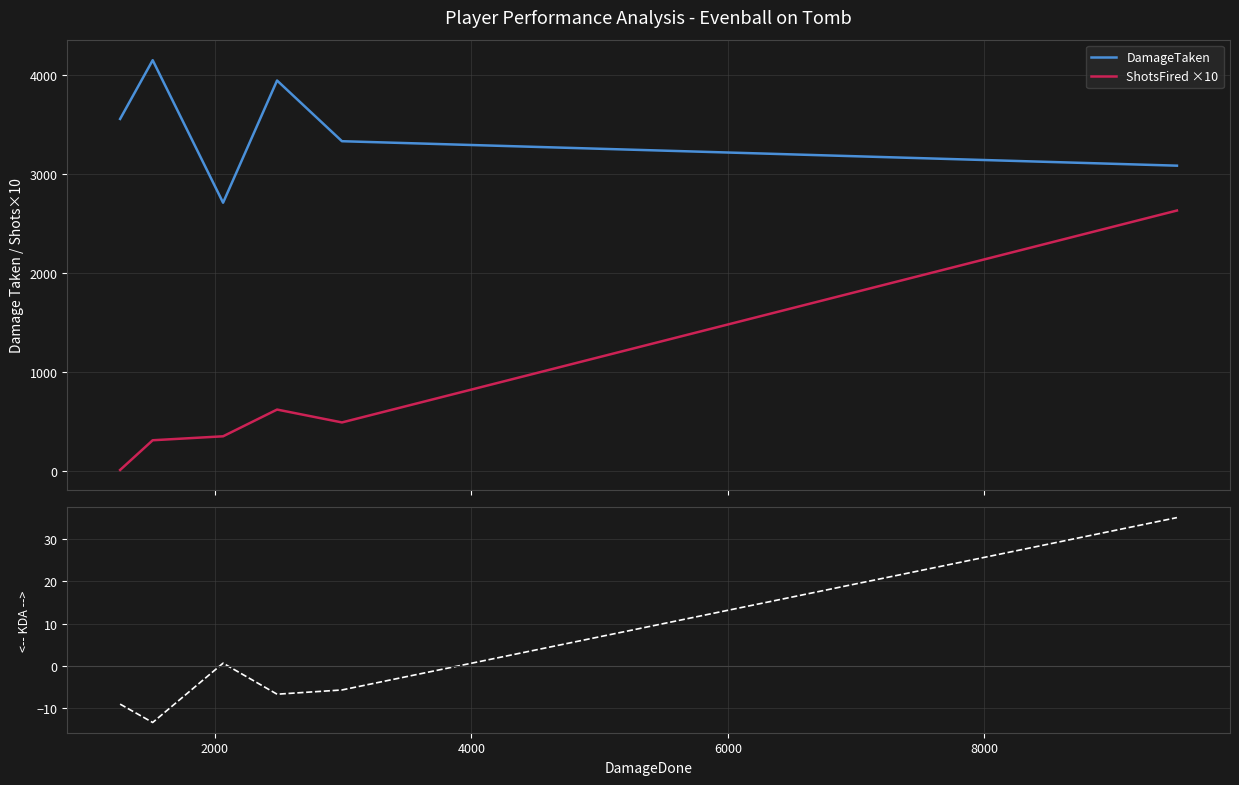

True or false: DamageTaken and ShotsFired ×10 cross at least once.

False